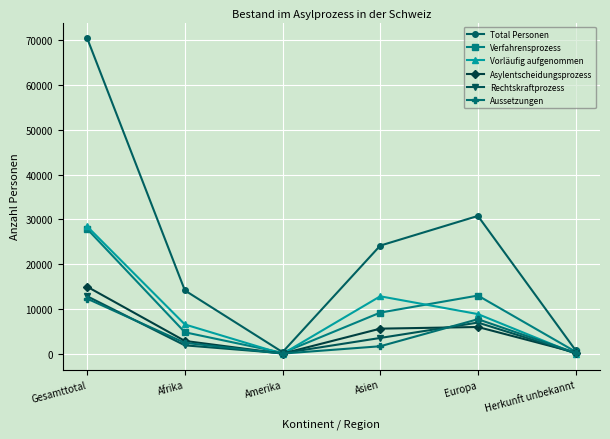

True or false: Verfahrensprozess has more than 2 interior local peaks.

False